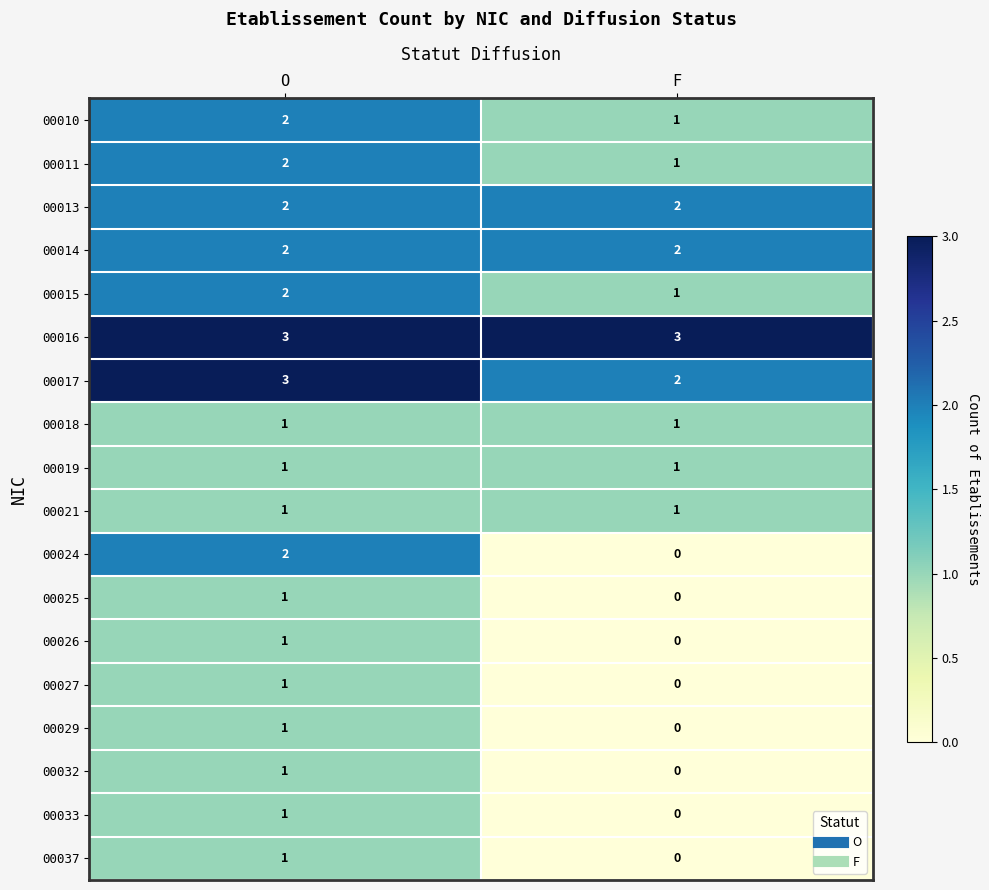

Which series changed the most between O and F?

00024